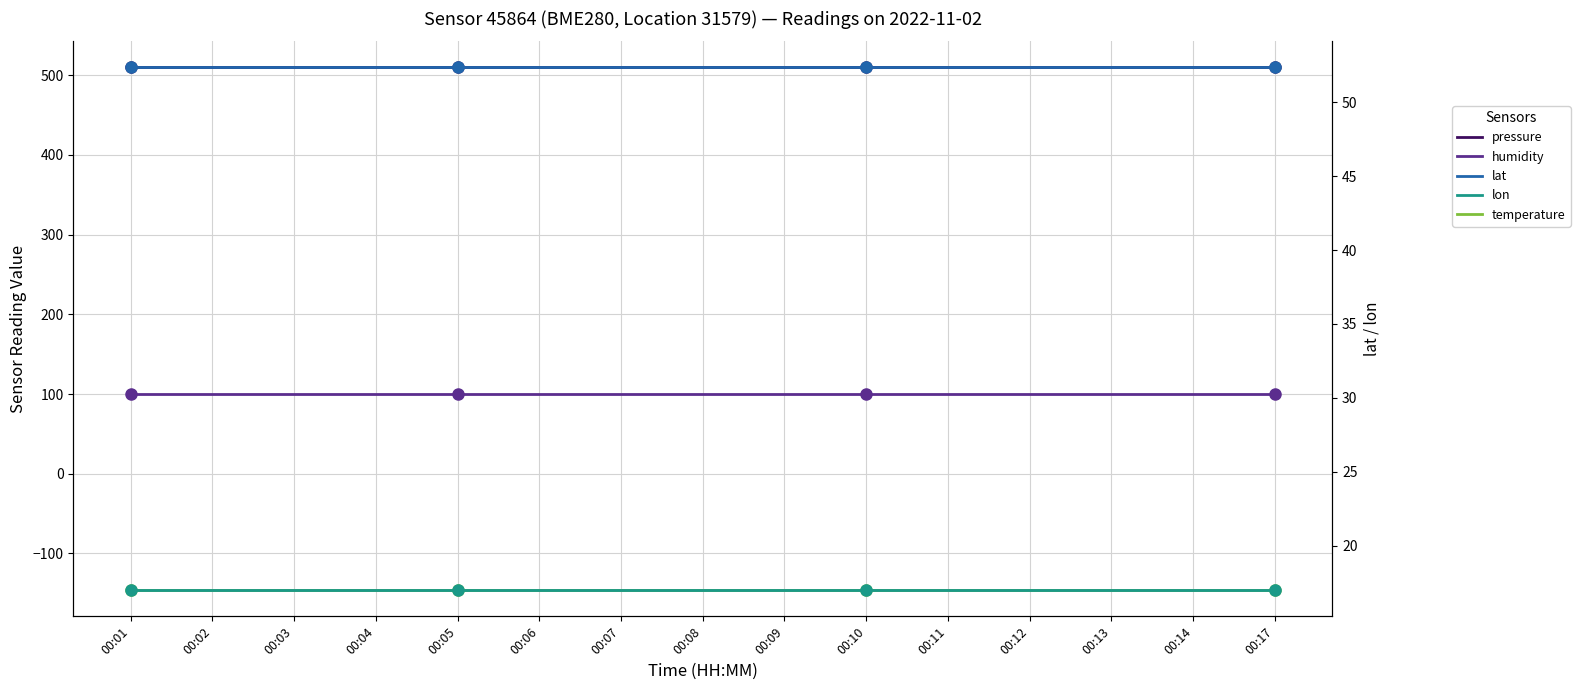

Which series has the widest spread of values?

pressure